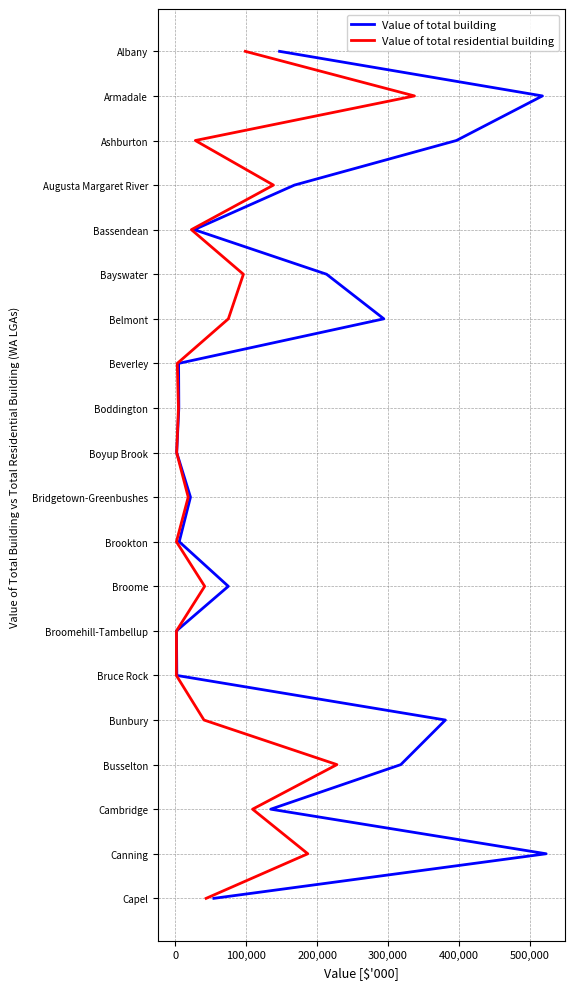

True or false: Value of total building and Value of total residential building intersect in this chart.

False